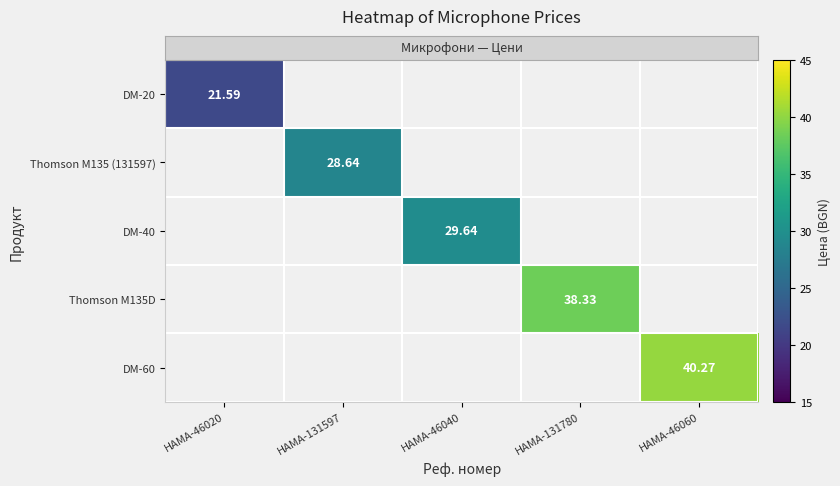

What is the smallest value displayed?

21.6